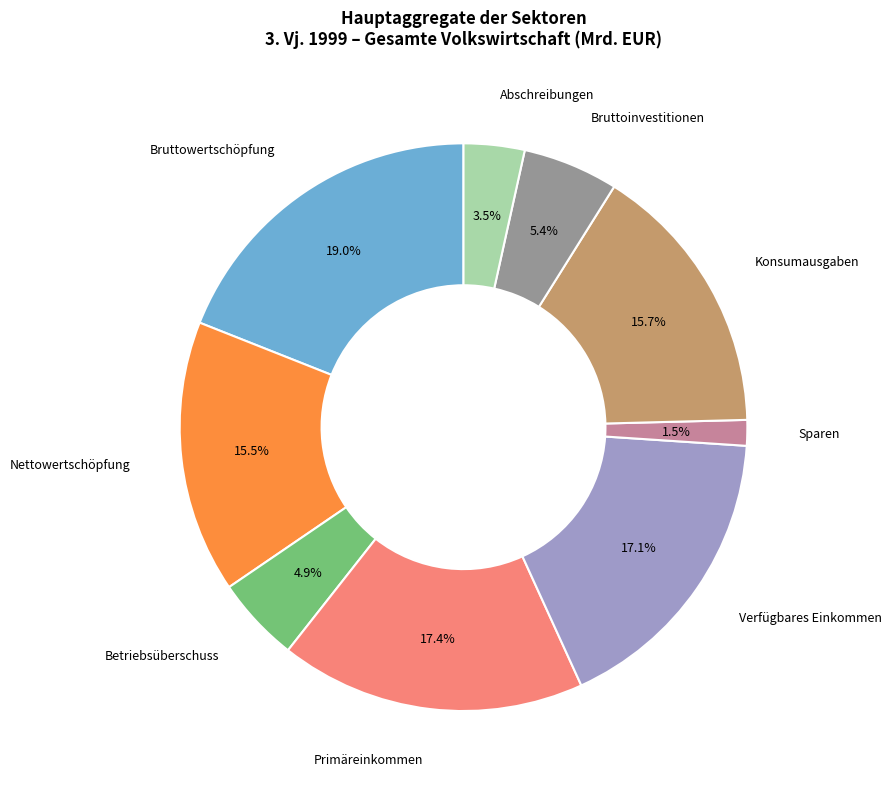

True or false: Bruttowertschöpfung accounts for 19% of the total.

True